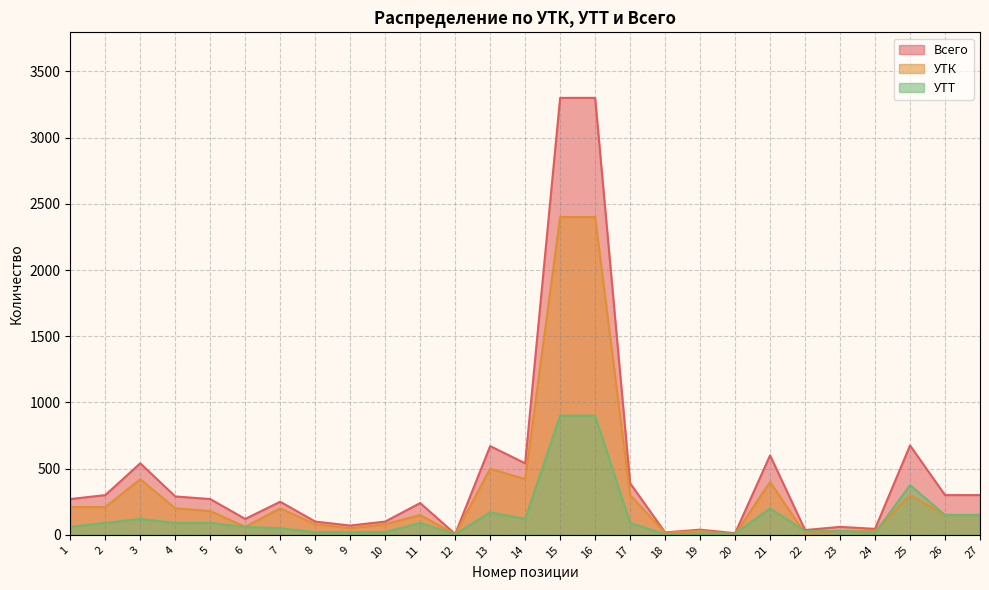

Which series changed the most between 3 and 26?

УТК